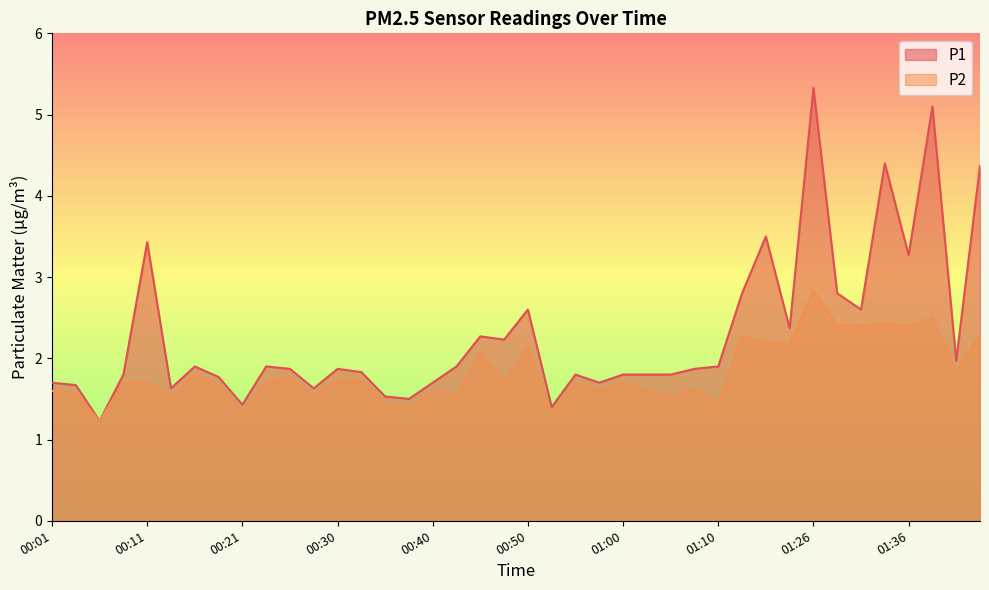

What are all the series names shown in the legend?

P1, P2